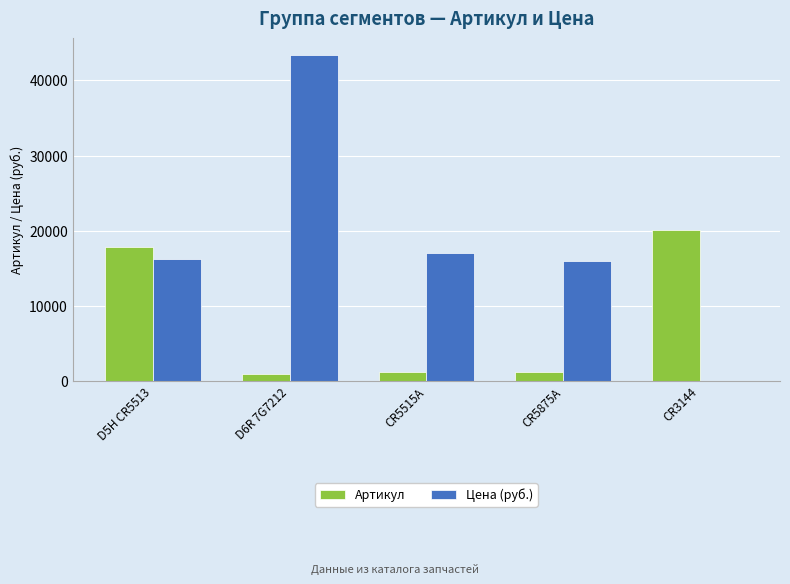

At which label does Артикул first exceed 1249?

D5H CR5513